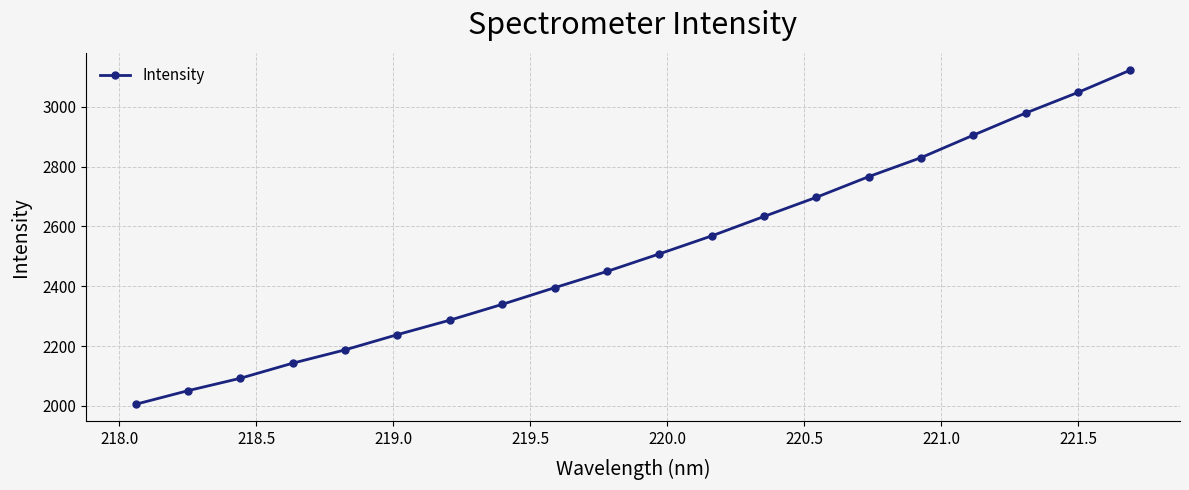

What is the sum of all values?

50246.1